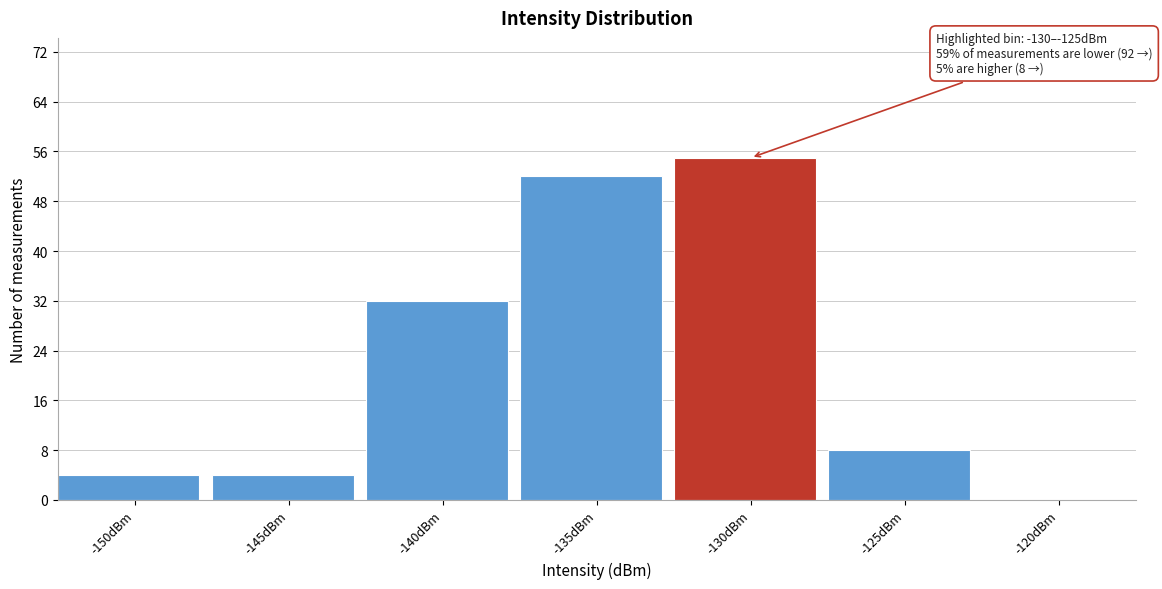

Reading left to right, what are all the values shown in this chart?

-150dBm=4	-145dBm=4	-140dBm=32	-135dBm=52	-130dBm=55	-125dBm=8	-120dBm=0